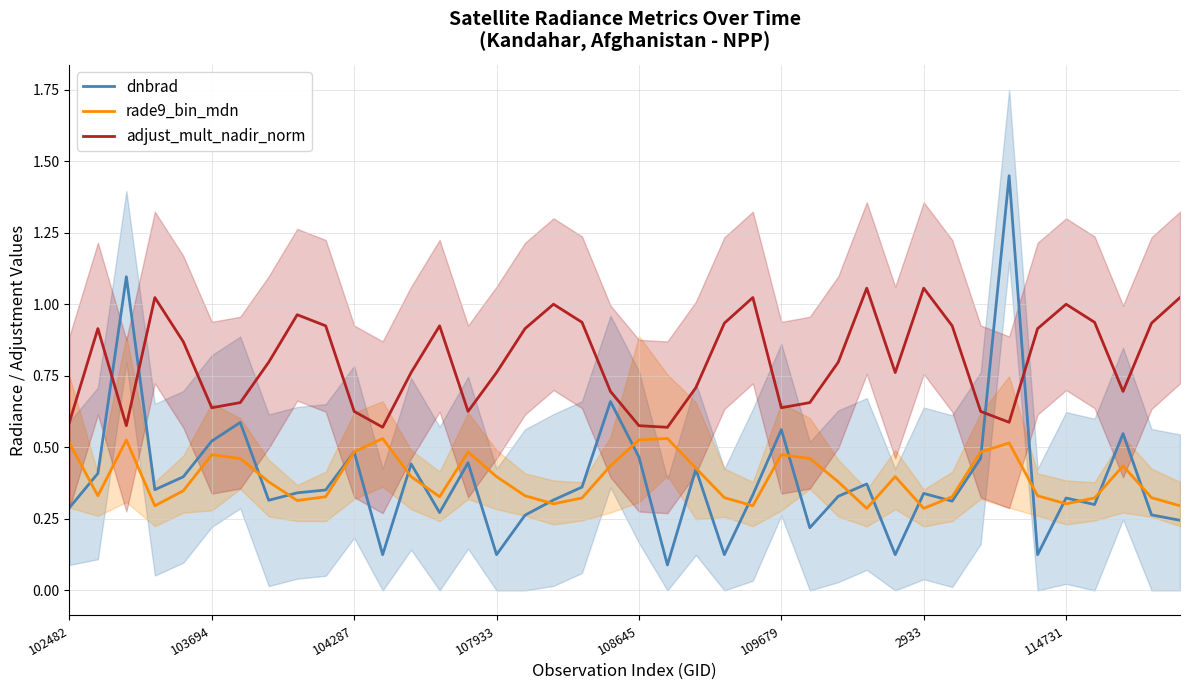

Is it true that rade9_bin_mdn equals 0.5 at 102482?

True